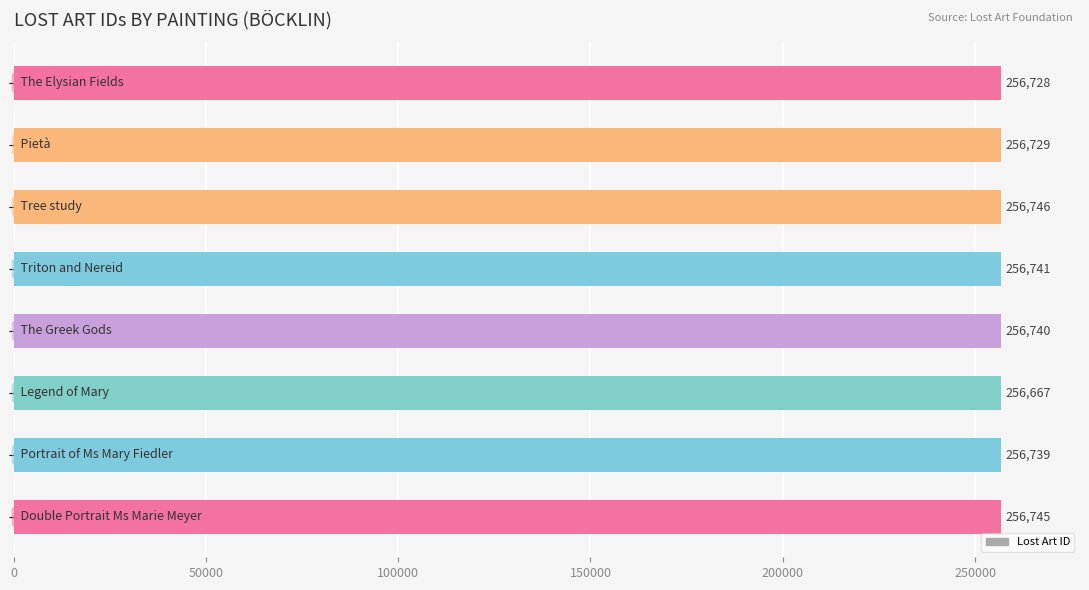

What is the greatest value displayed?

256746